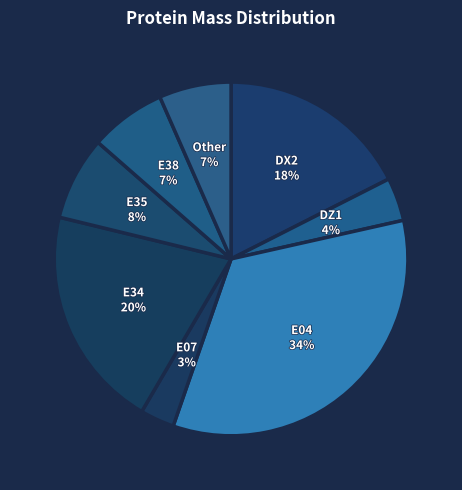

Is there any slice that represents more than half of the pie?

No